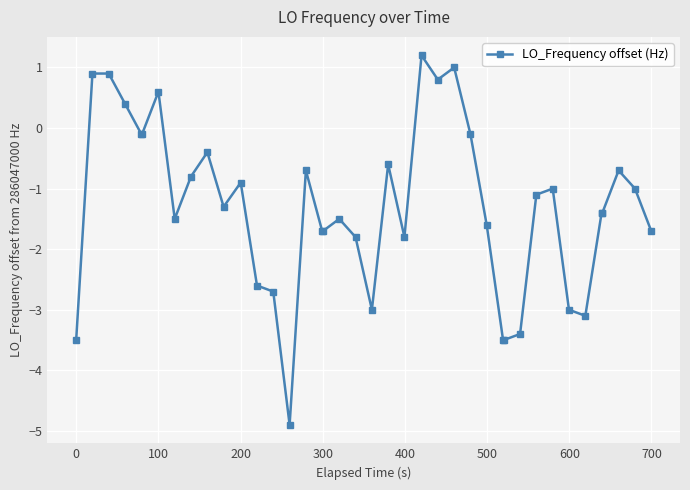

Is this an area chart (filled region under the line)?

No